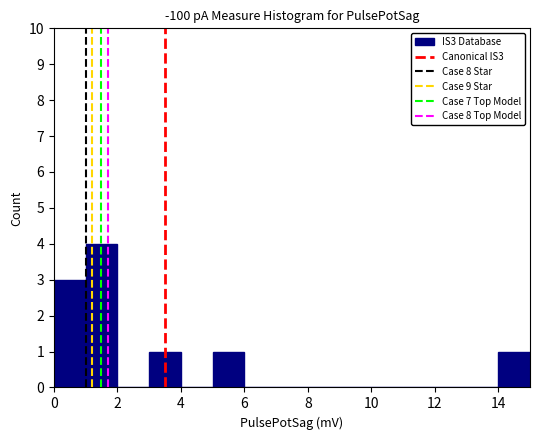

Reading left to right, transcribe this chart: for each bar, give the range it covers on the x-axis and its height. The values are not printed on the chart, so give them approximately, as read against the axis.

0 to 1: 3
1 to 2: 4
2 to 3: 0
3 to 4: 1
4 to 5: 0
5 to 6: 1
6 to 7: 0
7 to 8: 0
8 to 9: 0
9 to 10: 0
10 to 11: 0
11 to 12: 0
12 to 13: 0
13 to 14: 0
14 to 15: 1